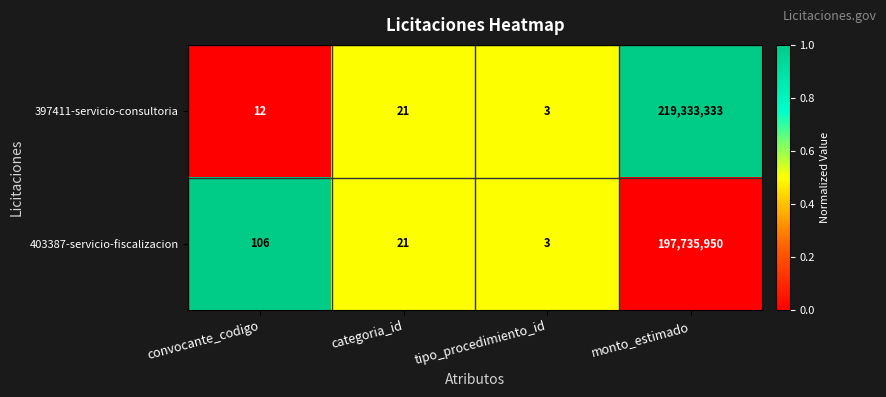

What is the smallest value displayed?

3